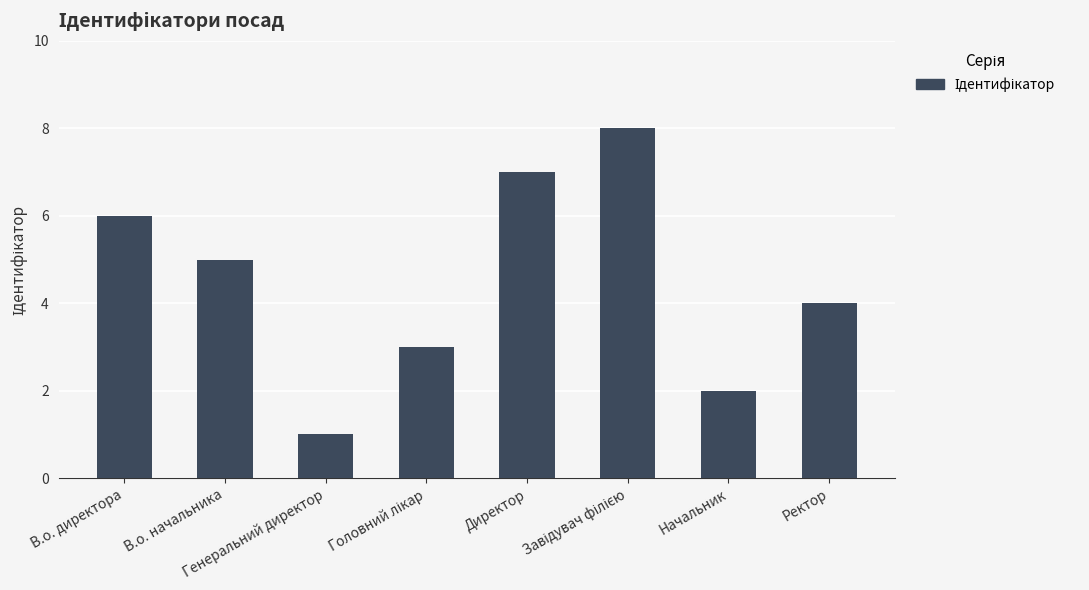

What is the sum of all values?

36